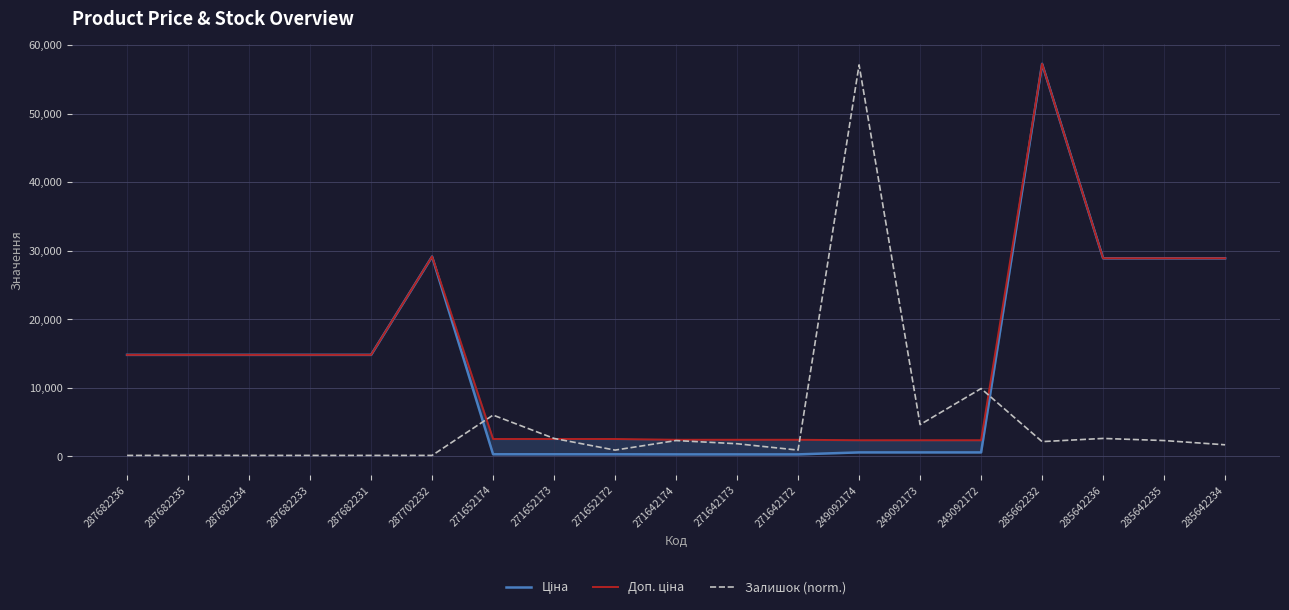

What is the difference between the maximum and minimum values in the Залишок (norm.) series?

56953.9